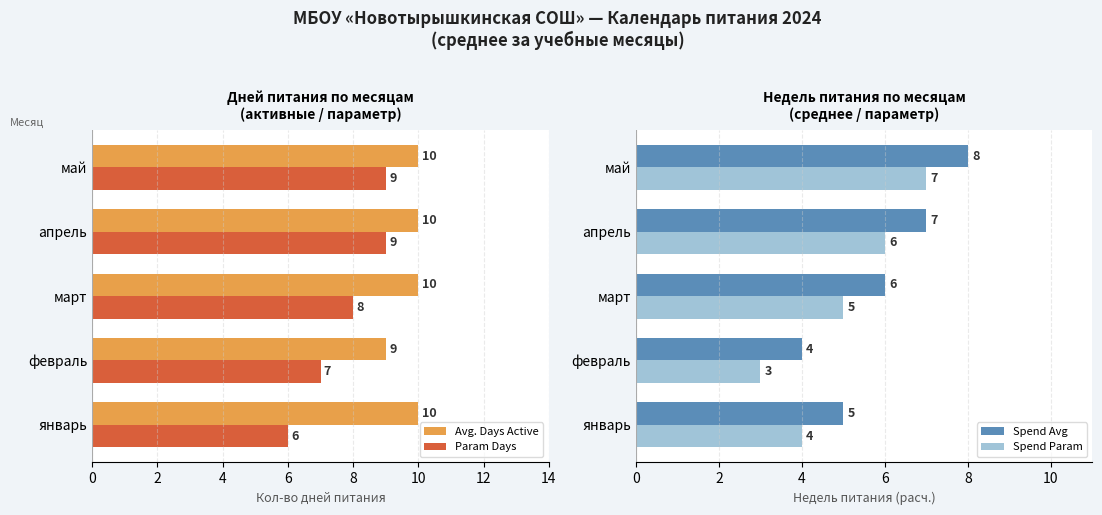

How many bars are there in total?

20